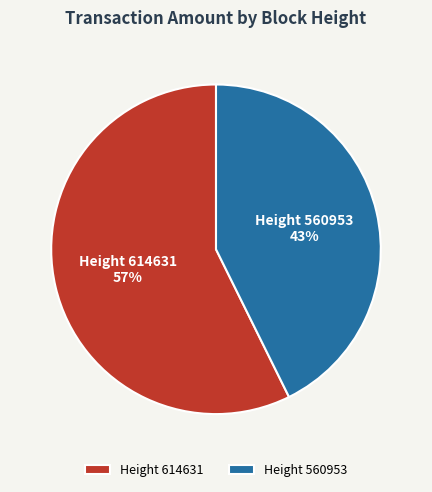

Which has a higher value, Height 614631 or Height 560953?

Height 614631